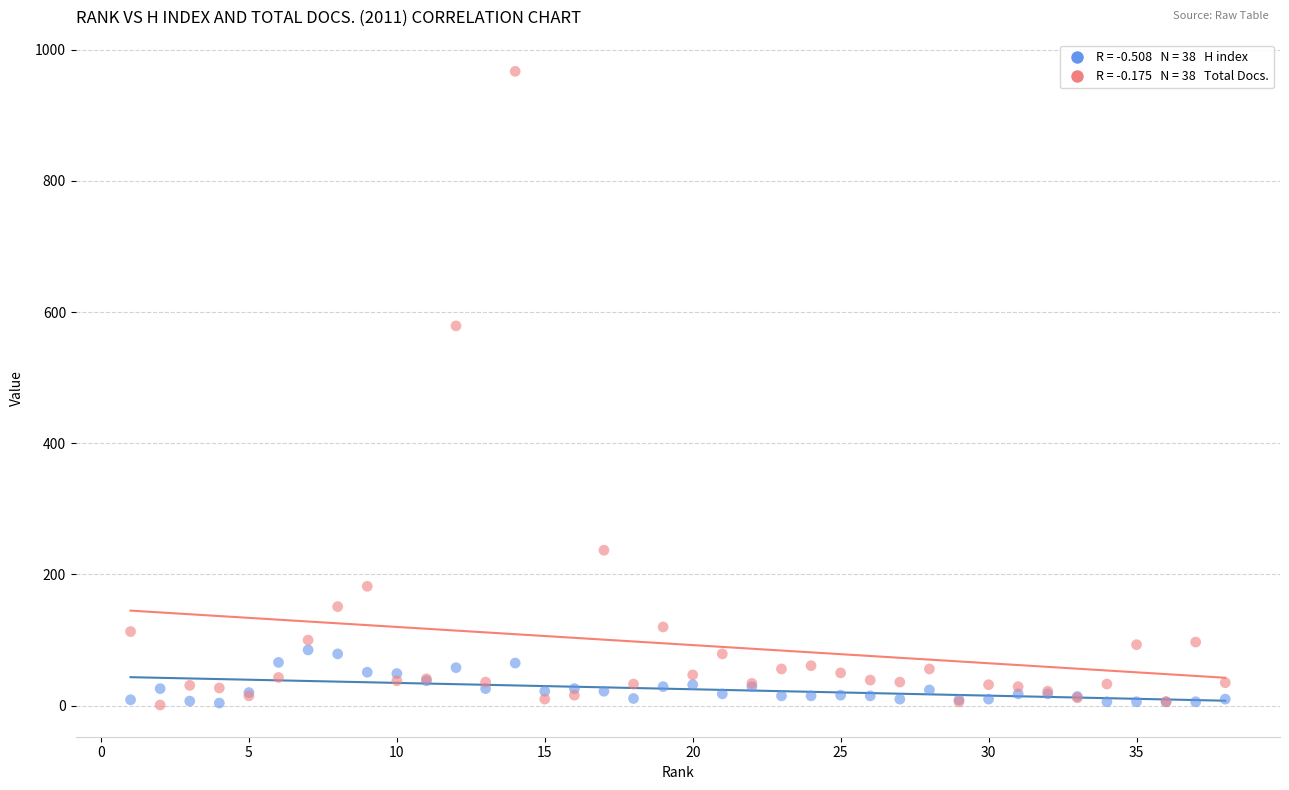

Across all series, what Y value is closest to 484?

579